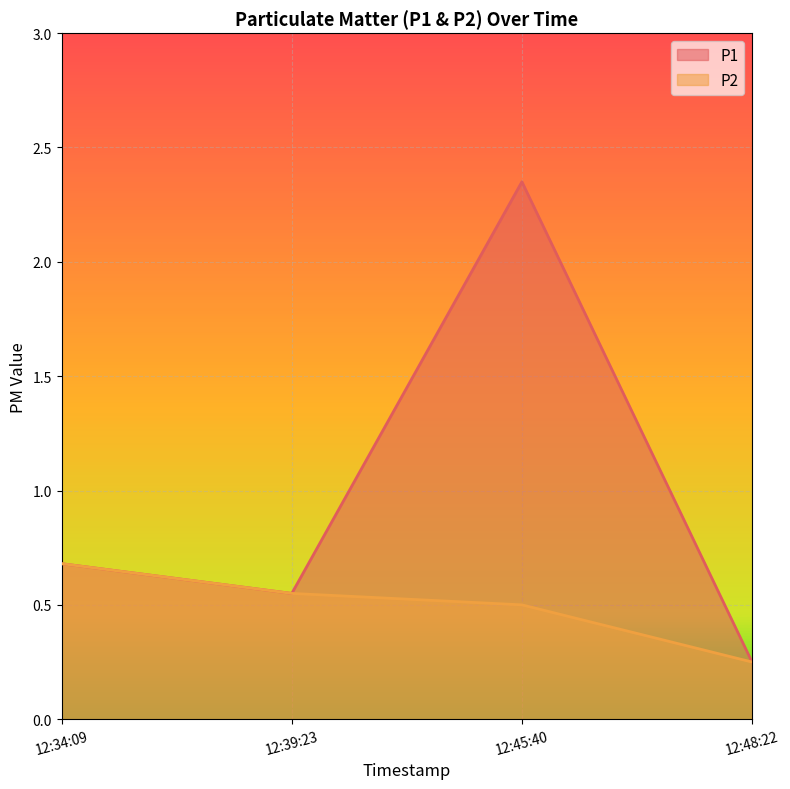

What position from the right is 12:39:23?

3